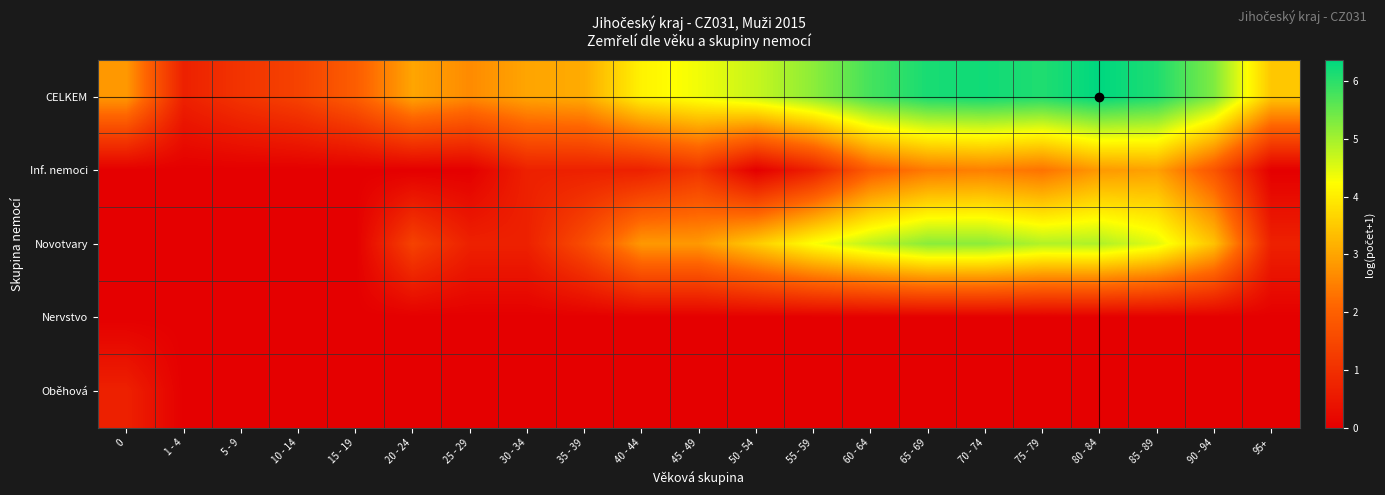

Reading right to left, list all the values displayed in this chart.

CELKEM: 95+=3.5	90 - 94=5.3	85 - 89=6.1	80 - 84=6.4	75 - 79=6.1	70 - 74=6.2	65 - 69=6.2	60 - 64=5.8	55 - 59=5.2	50 - 54=4.7	45 - 49=4.4	40 - 44=4.1	35 - 39=3.1	30 - 34=3.0	25 - 29=2.6	20 - 24=3.0	15 - 19=1.9	10 - 14=1.4	5 - 9=1.1	1 - 4=0.7	0=2.8
Inf. nemoci: 95+=0.0	90 - 94=1.8	85 - 89=2.9	80 - 84=2.8	75 - 79=2.3	70 - 74=2.5	65 - 69=2.4	60 - 64=1.9	55 - 59=0.7	50 - 54=0.0	45 - 49=1.1	40 - 44=0.7	35 - 39=0.7	30 - 34=0.7	25 - 29=0.0	20 - 24=0.0	15 - 19=0.0	10 - 14=0.0	5 - 9=0.0	1 - 4=0.0	0=0.0
Novotvary: 95+=0.7	90 - 94=3.4	85 - 89=4.5	80 - 84=4.9	75 - 79=4.9	70 - 74=5.2	65 - 69=5.2	60 - 64=4.8	55 - 59=4.3	50 - 54=3.5	45 - 49=2.8	40 - 44=2.8	35 - 39=1.6	30 - 34=0.7	25 - 29=0.7	20 - 24=1.4	15 - 19=0.0	10 - 14=0.0	5 - 9=0.0	1 - 4=0.0	0=0.0
Nervstvo: 95+=0.0	90 - 94=0.0	85 - 89=0.0	80 - 84=0.0	75 - 79=0.0	70 - 74=0.0	65 - 69=0.0	60 - 64=0.0	55 - 59=0.0	50 - 54=0.0	45 - 49=0.0	40 - 44=0.0	35 - 39=0.0	30 - 34=0.0	25 - 29=0.0	20 - 24=0.0	15 - 19=0.0	10 - 14=0.0	5 - 9=0.0	1 - 4=0.0	0=0.0
Oběhová: 95+=0.0	90 - 94=0.0	85 - 89=0.0	80 - 84=0.0	75 - 79=0.0	70 - 74=0.0	65 - 69=0.0	60 - 64=0.0	55 - 59=0.0	50 - 54=0.0	45 - 49=0.0	40 - 44=0.0	35 - 39=0.0	30 - 34=0.0	25 - 29=0.0	20 - 24=0.0	15 - 19=0.0	10 - 14=0.0	5 - 9=0.0	1 - 4=0.0	0=0.7